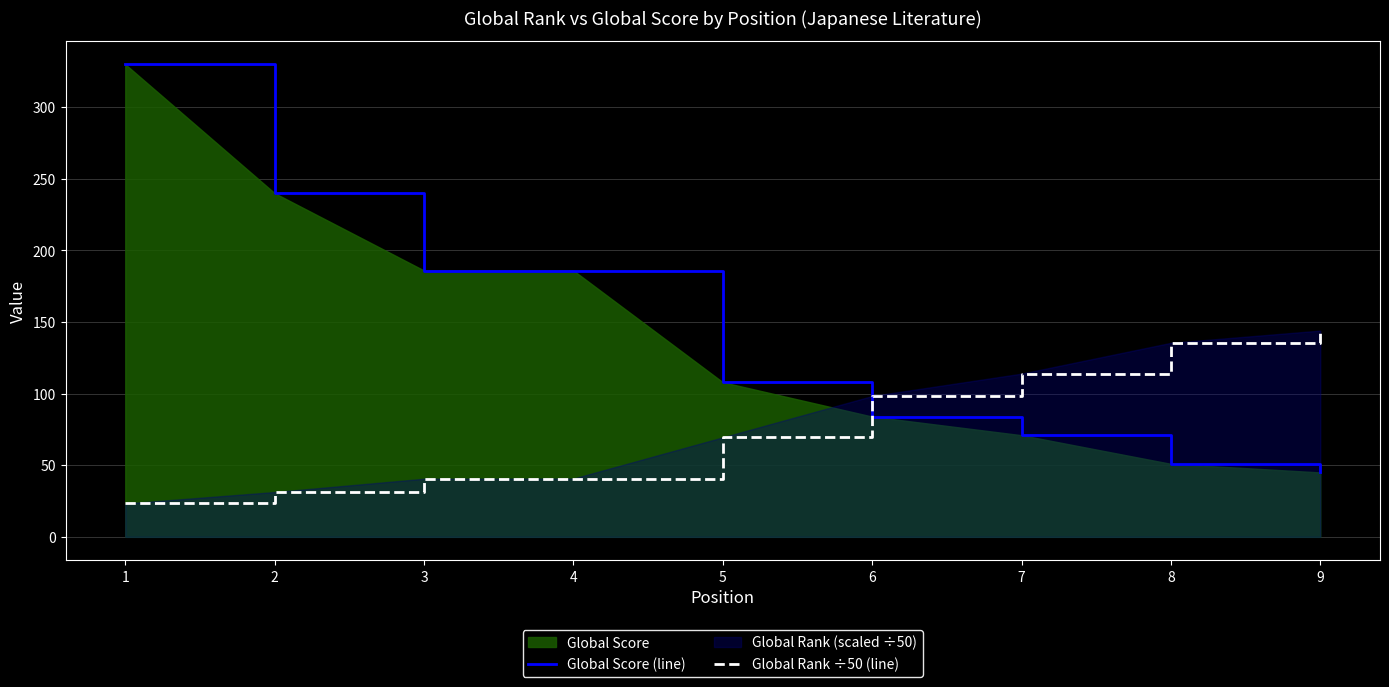

How many times do Global Score (line) and Global Rank ÷50 (line) cross each other?

1